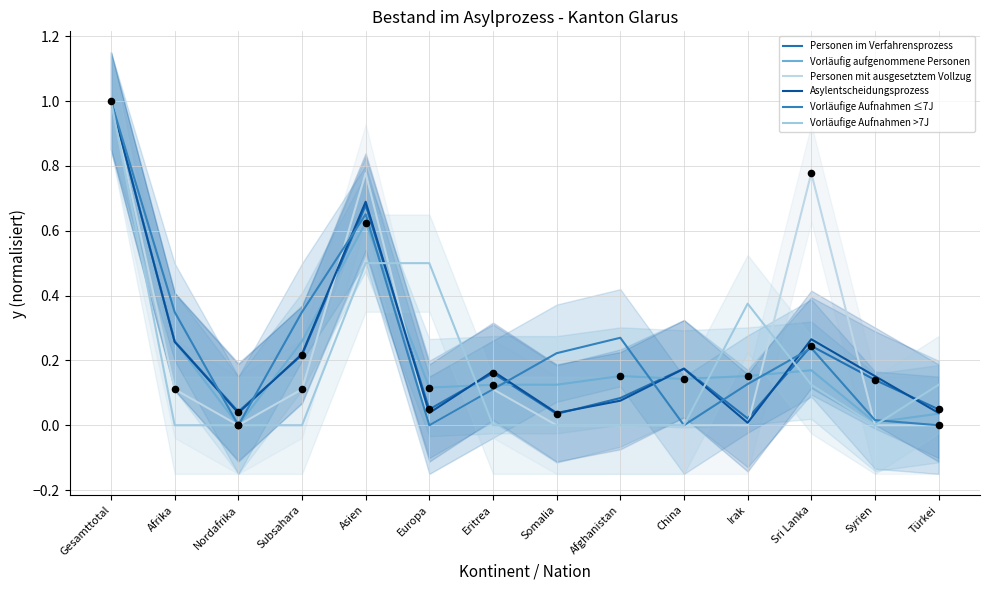

Which series has the largest Y range (max minus min)?

Vorläufig aufgenommene Personen